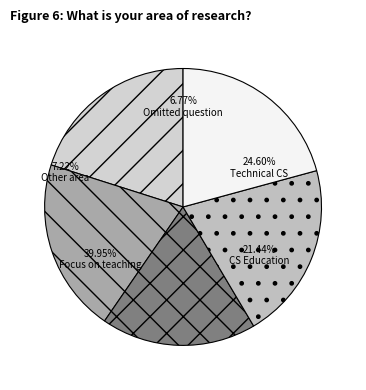

Does any single category account for the majority?

No